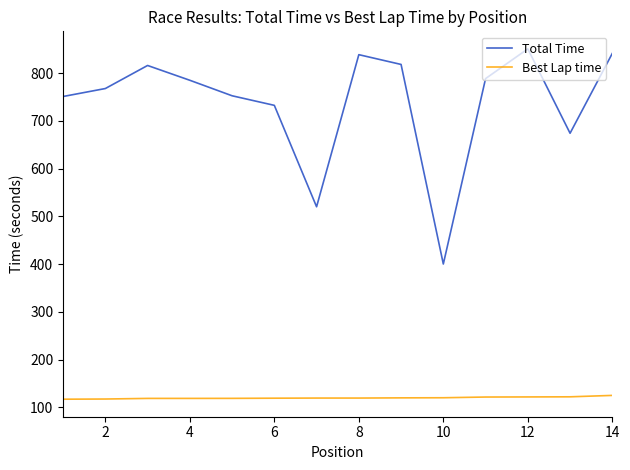

Which series has the largest range (max minus min)?

Total Time